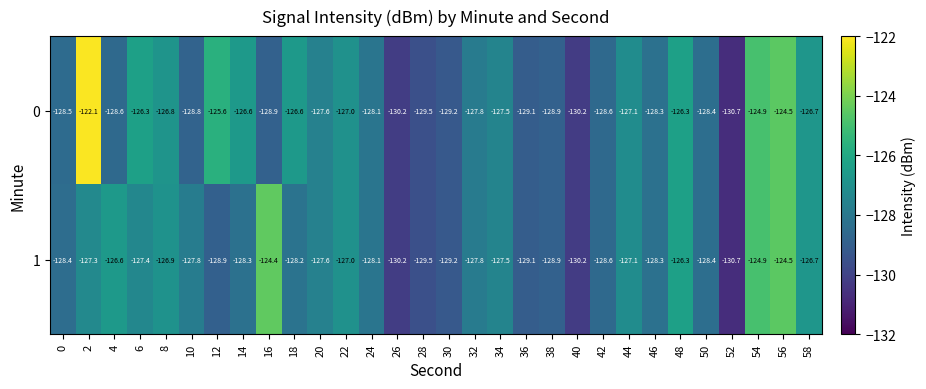

Which series has the widest spread of values?

0